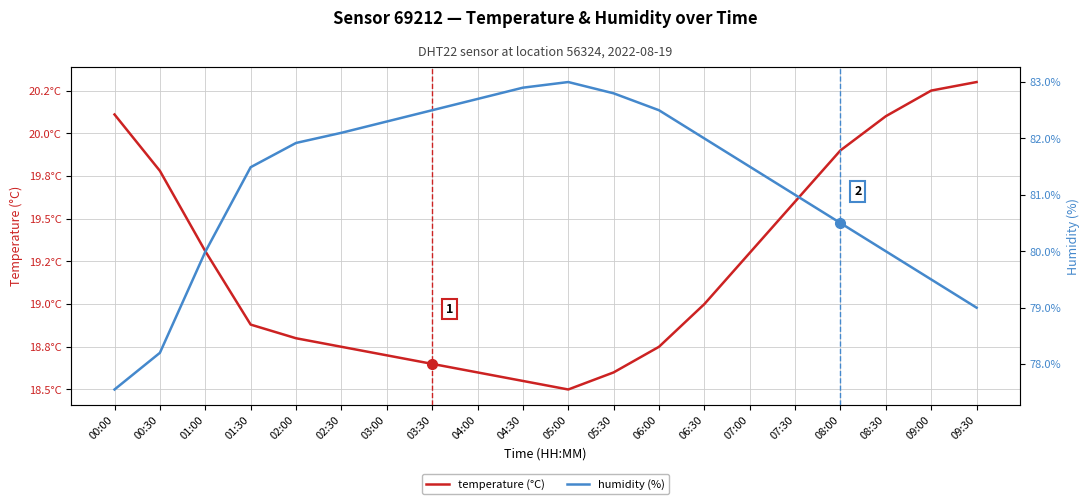

What is the minimum value for temperature (°C)?

18.5